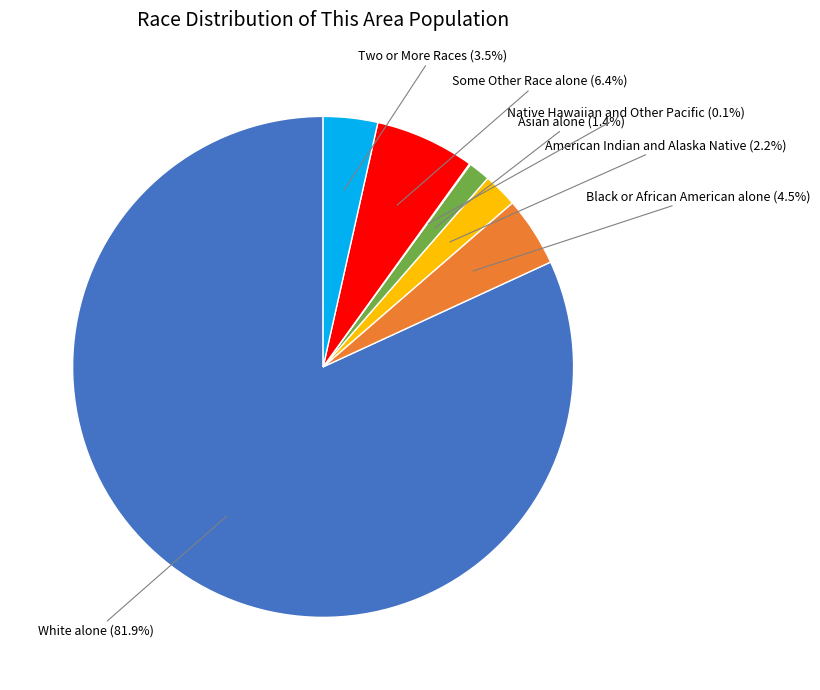

Is there any slice that represents more than half of the pie?

Yes